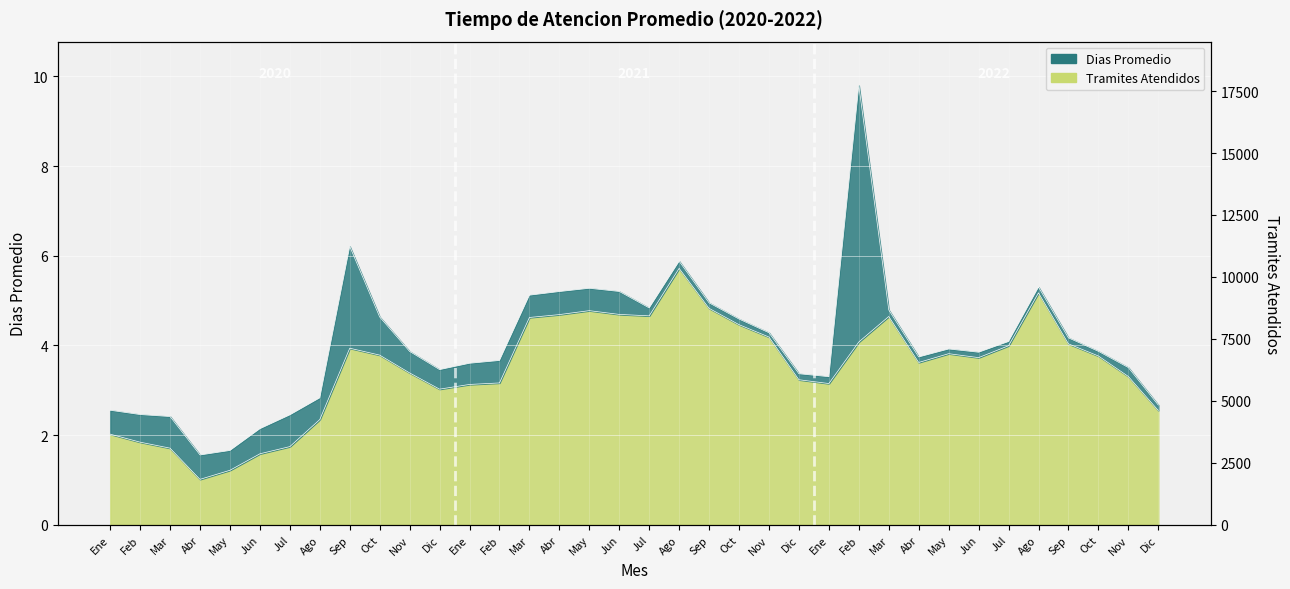

How many data points are above 3?

27